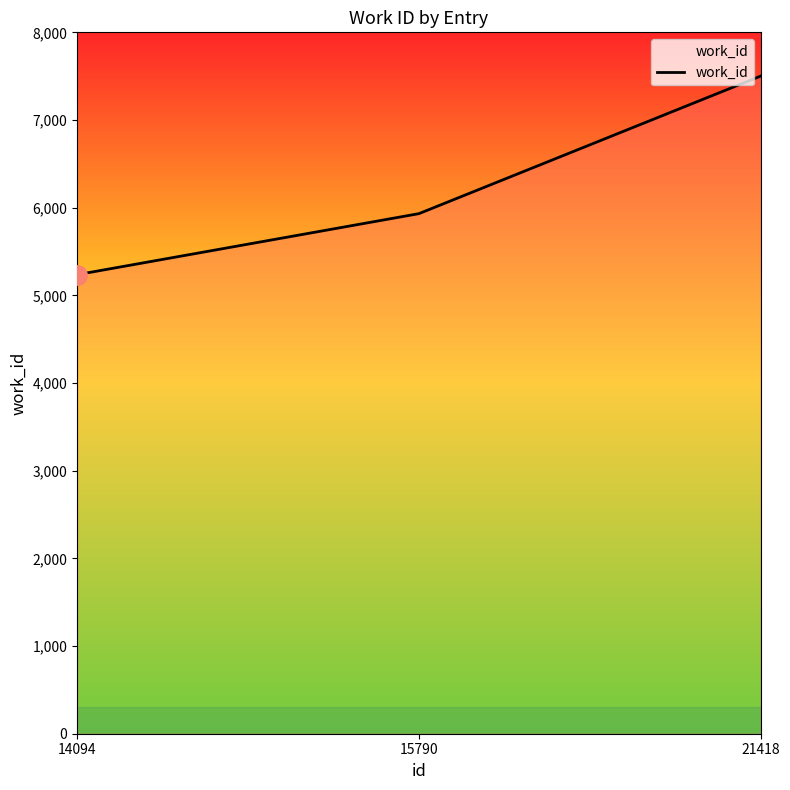

True or false: the data shows 11622 at 21418.

False